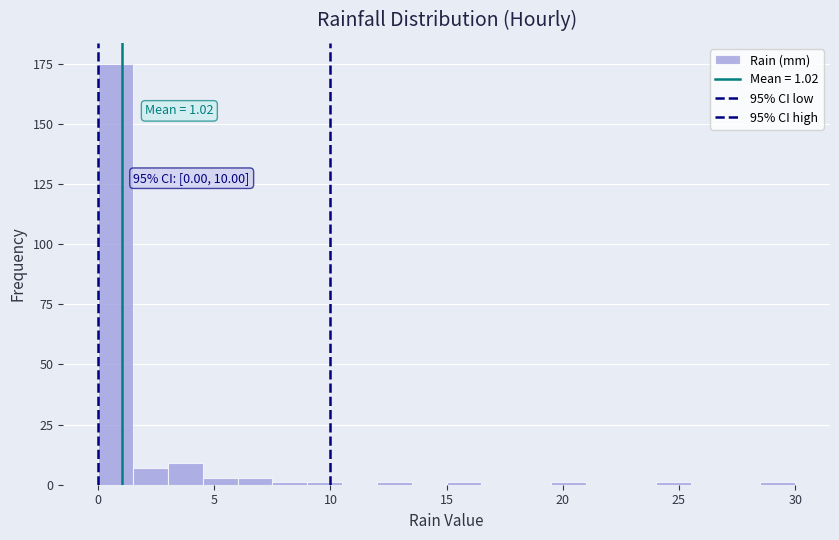

Around what value on the x-axis is the tallest bar? Give the approximate position of its centre, as read against the axis.

1.0